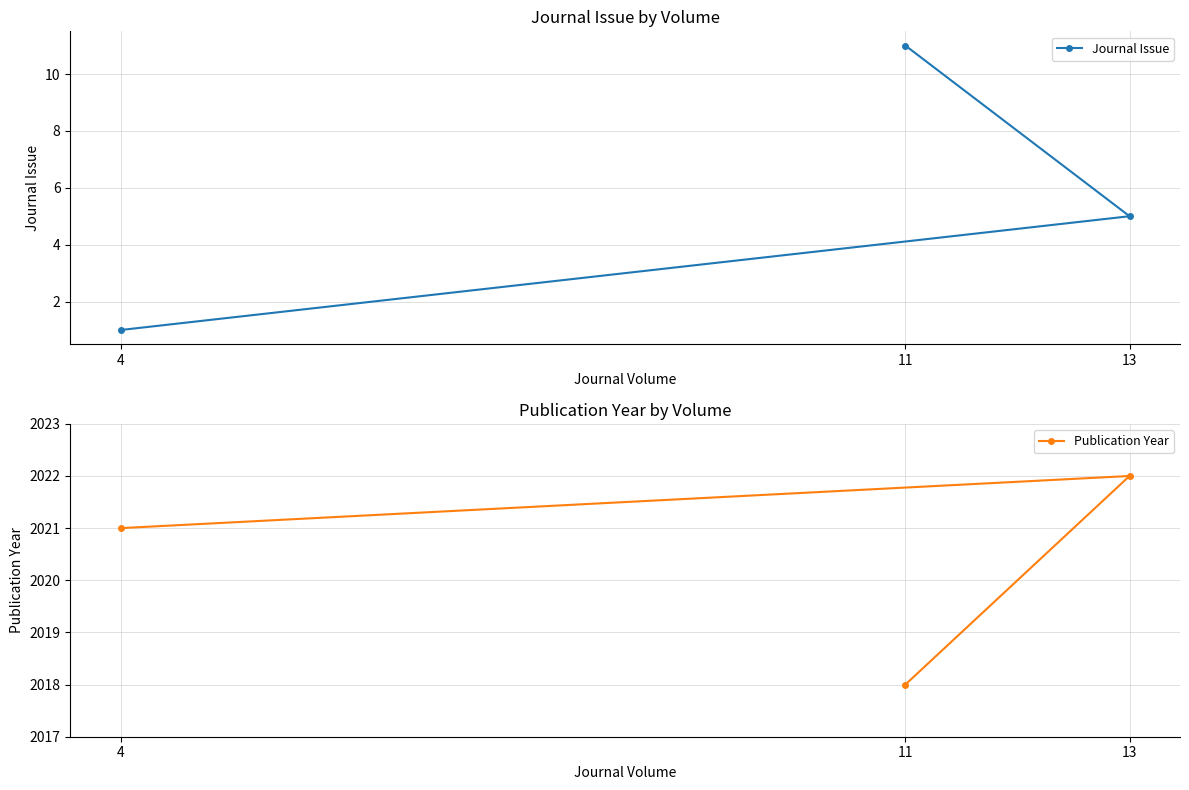

Where does the Publication Year series first go above 2021?

13